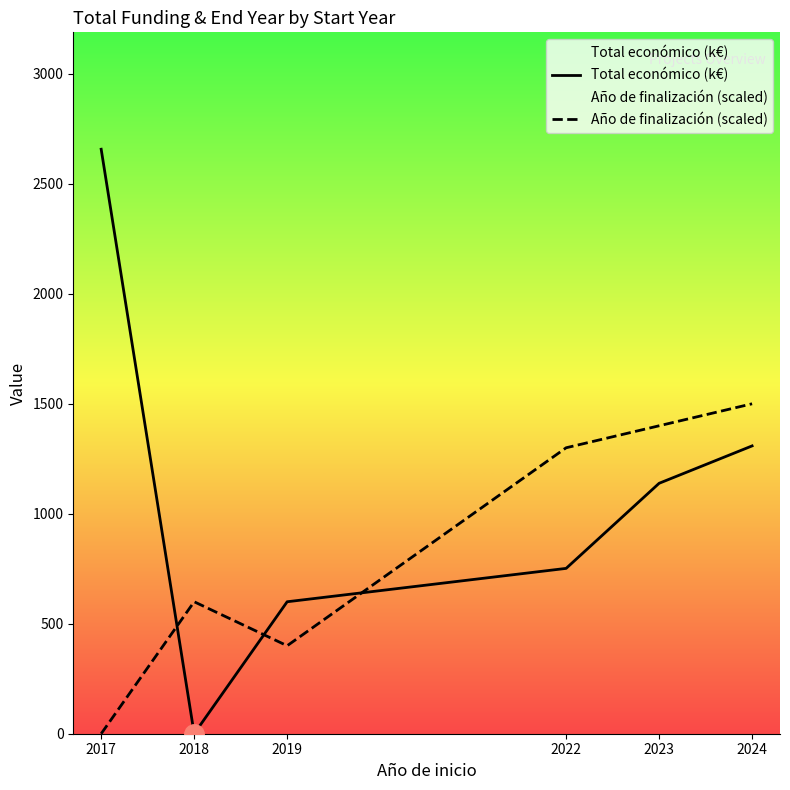

How many interior local valleys does the Año de finalización (scaled) series have?

1